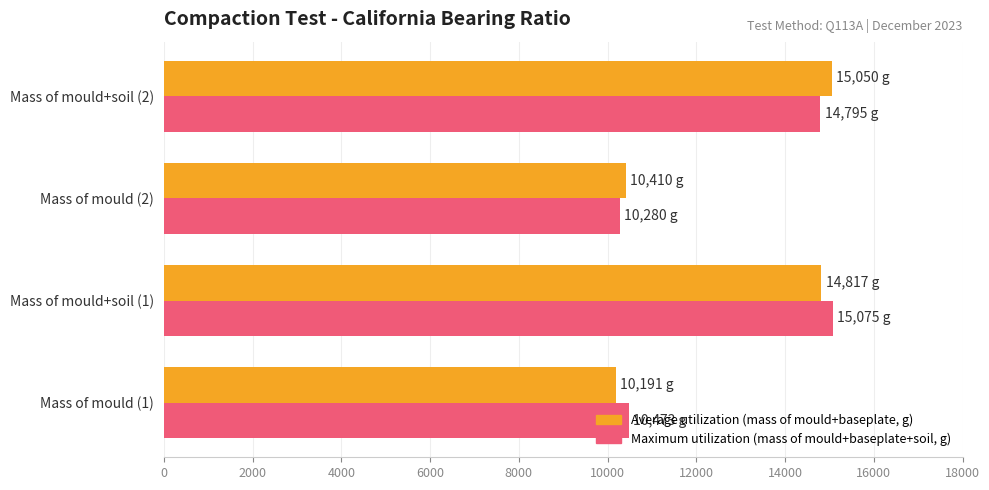

What is the total value across all series at Mass of mould+soil (2)?

29845